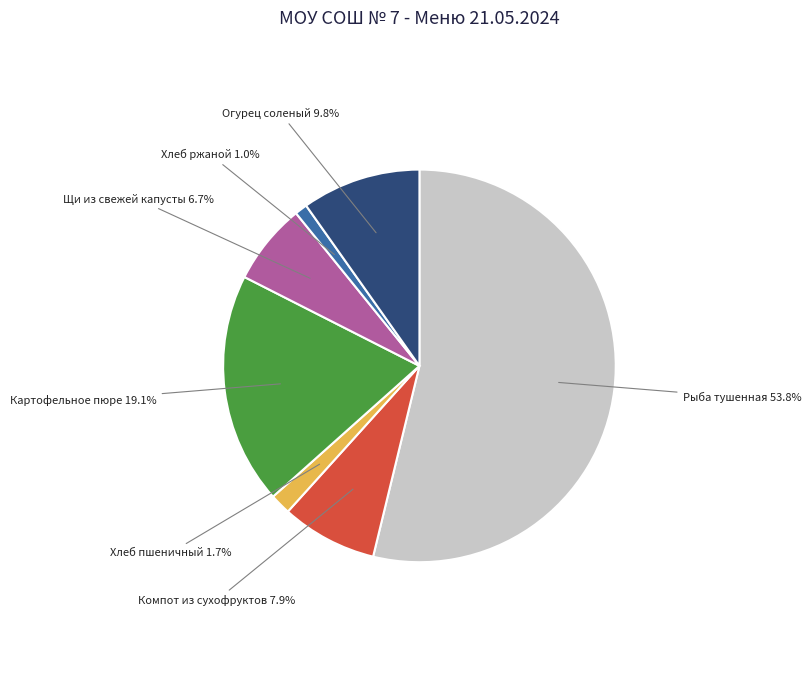

Approximately how many times larger is the value at Щи из свежей капусты 6.7% compared to Компот из сухофруктов 7.9%?

0.8